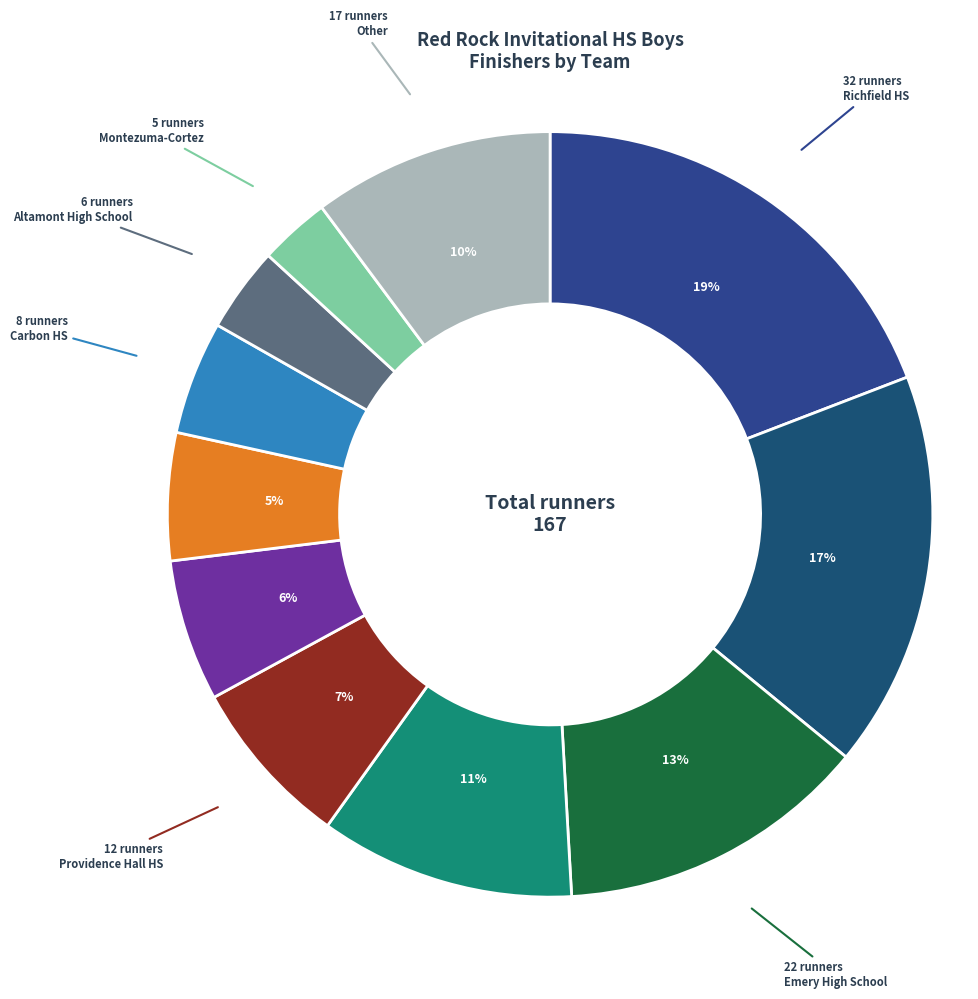

What percentage is the Emery High School slice, to the nearest percent?

13%